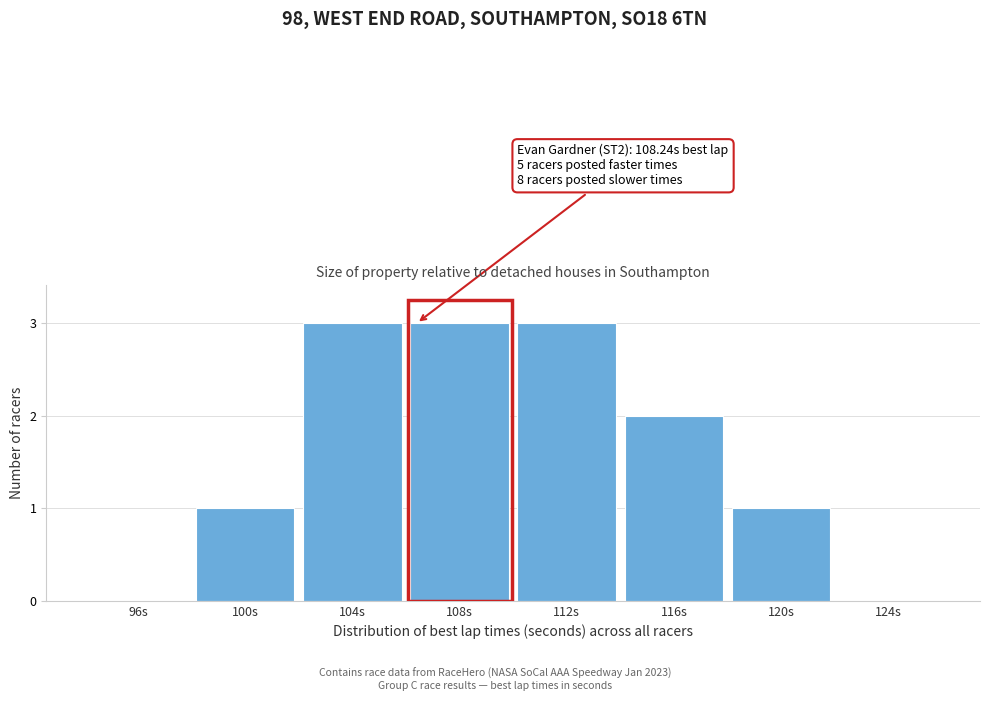

Reading left to right, transcribe all the data shown in this chart.

96s=0	100s=1	104s=3	108s=3	112s=3	116s=2	120s=1	124s=0